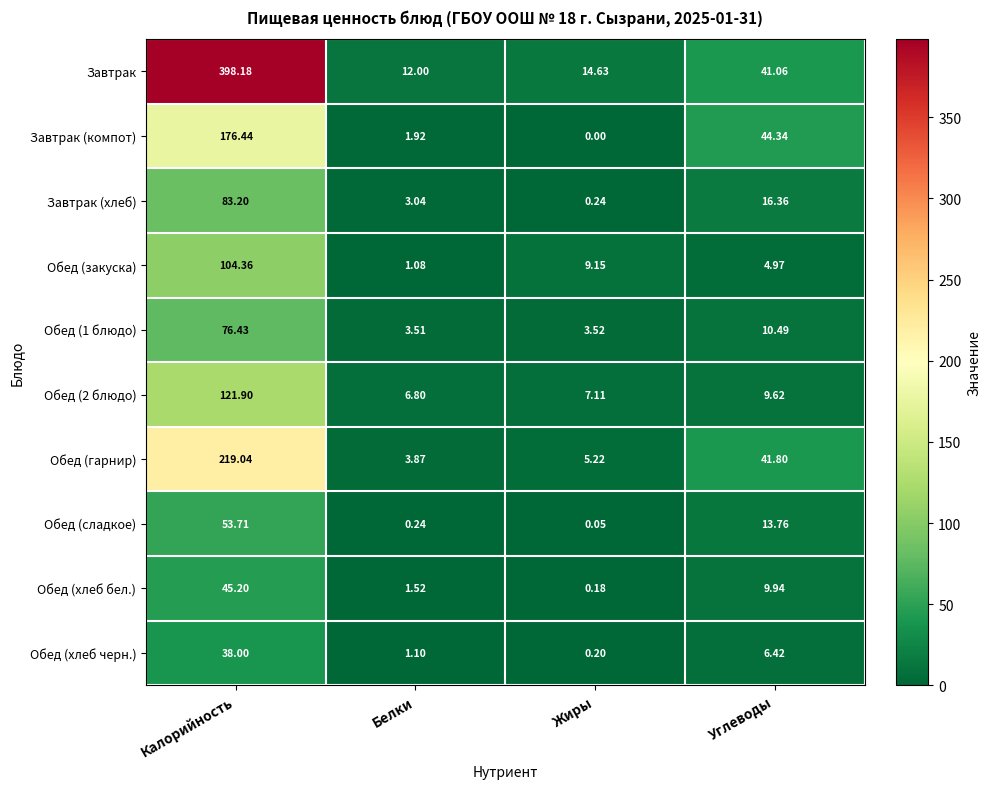

Which series has the widest spread of values?

Завтрак